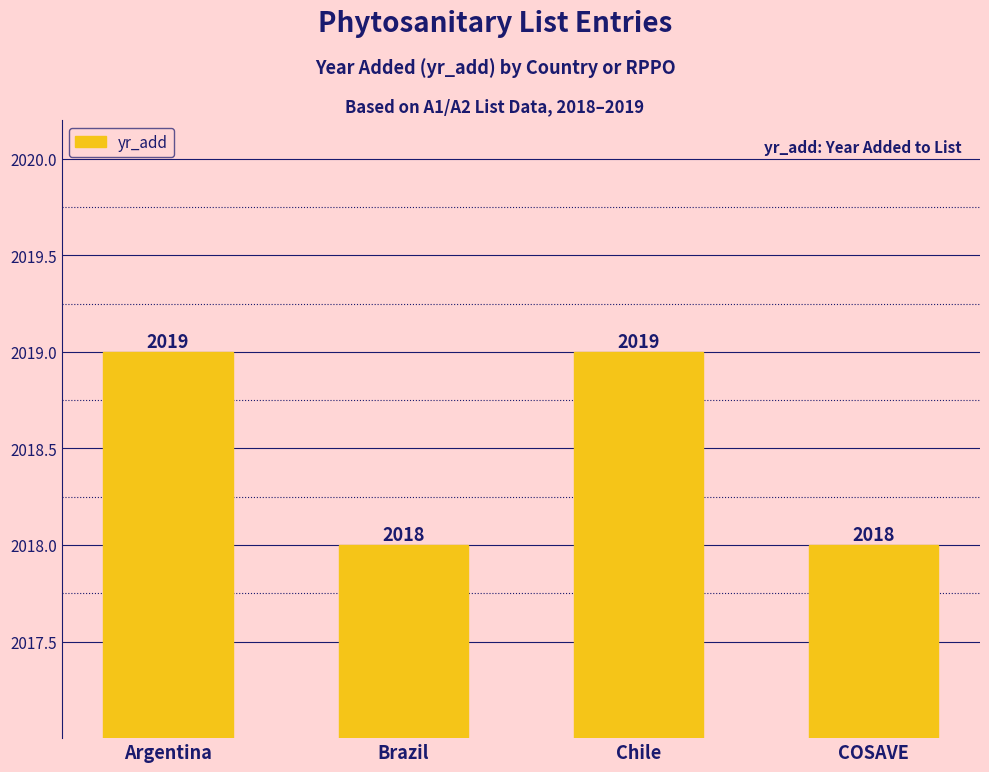

What is the sum of the values at Brazil and Chile?

4037